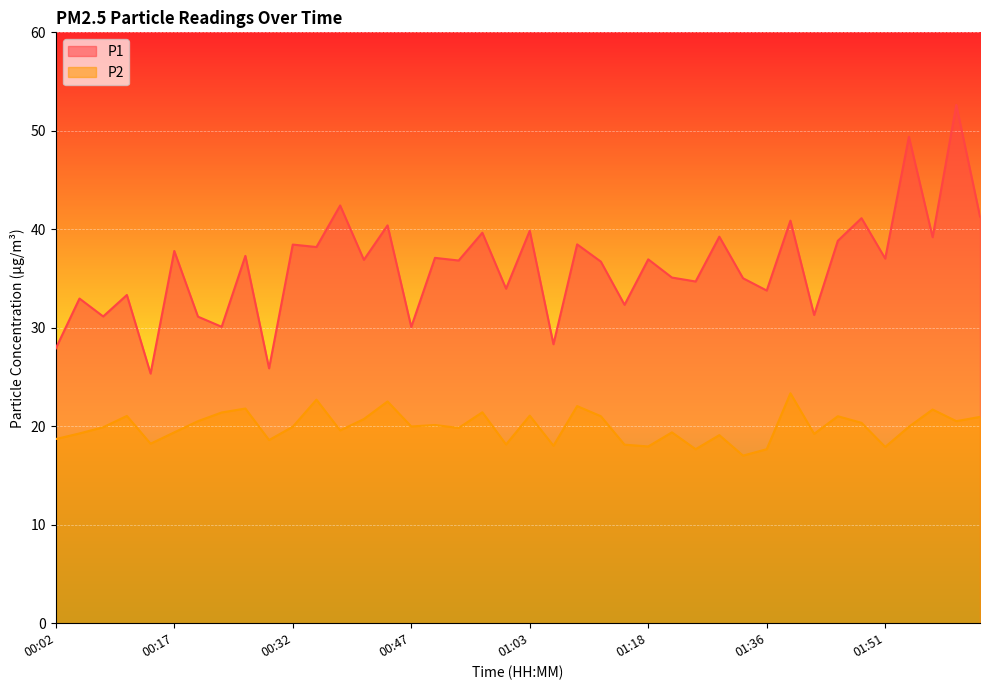

What is the lowest value of the P1 series?

25.4